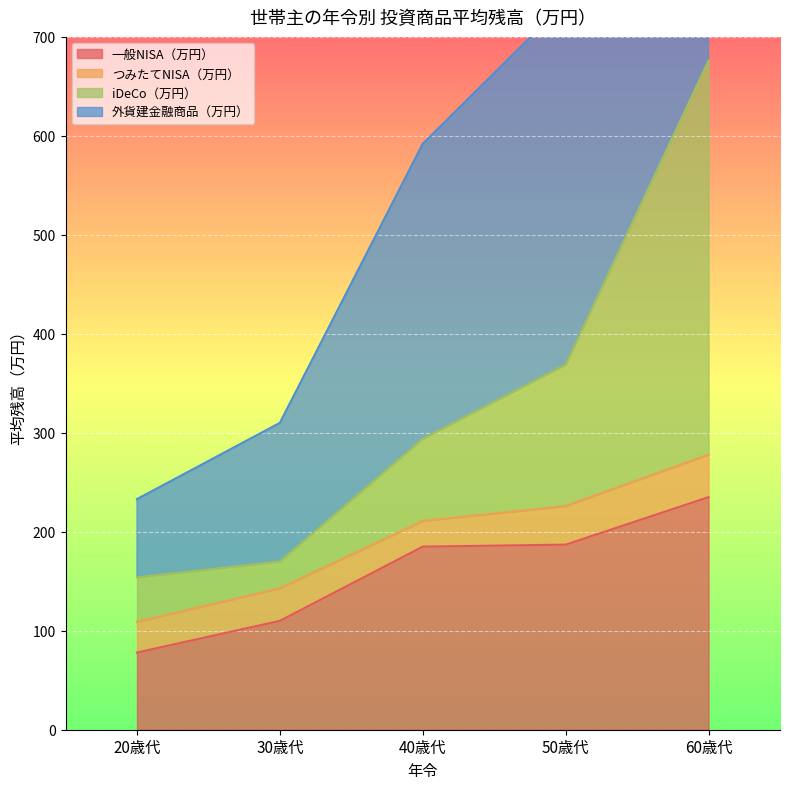

The value of 一般NISA（万円） at 60歳代 is 235. True or false?

True